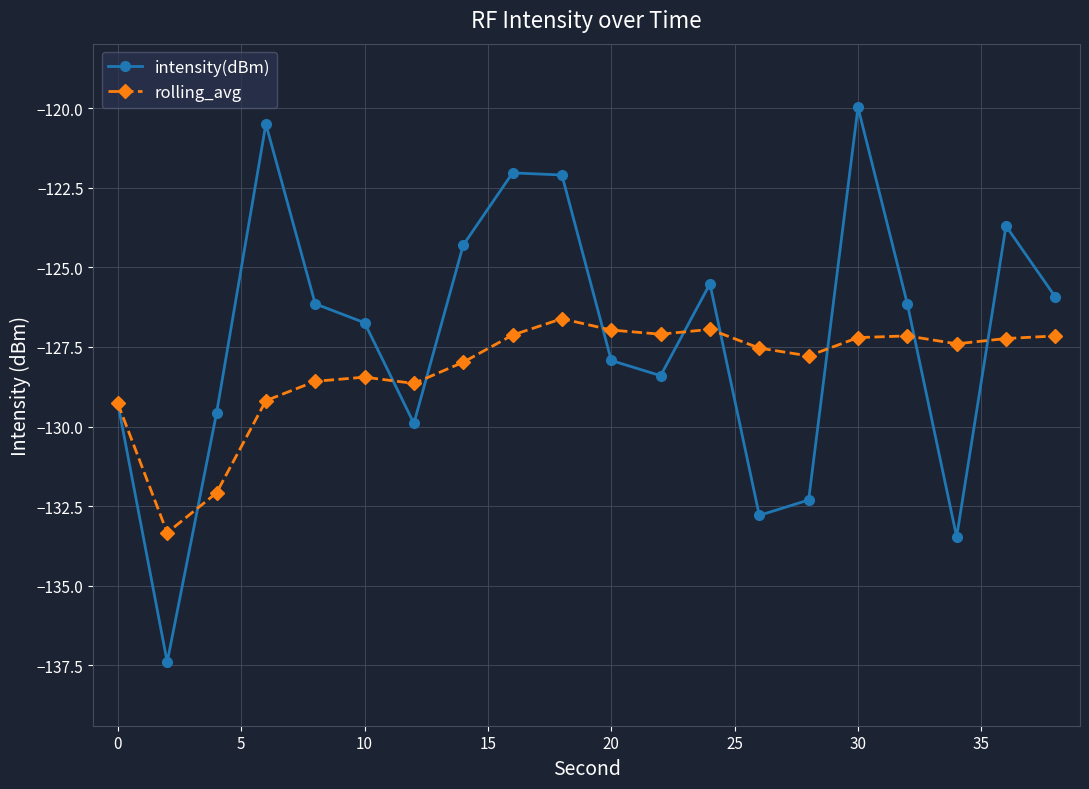

Is this an area chart (filled region under the line)?

No